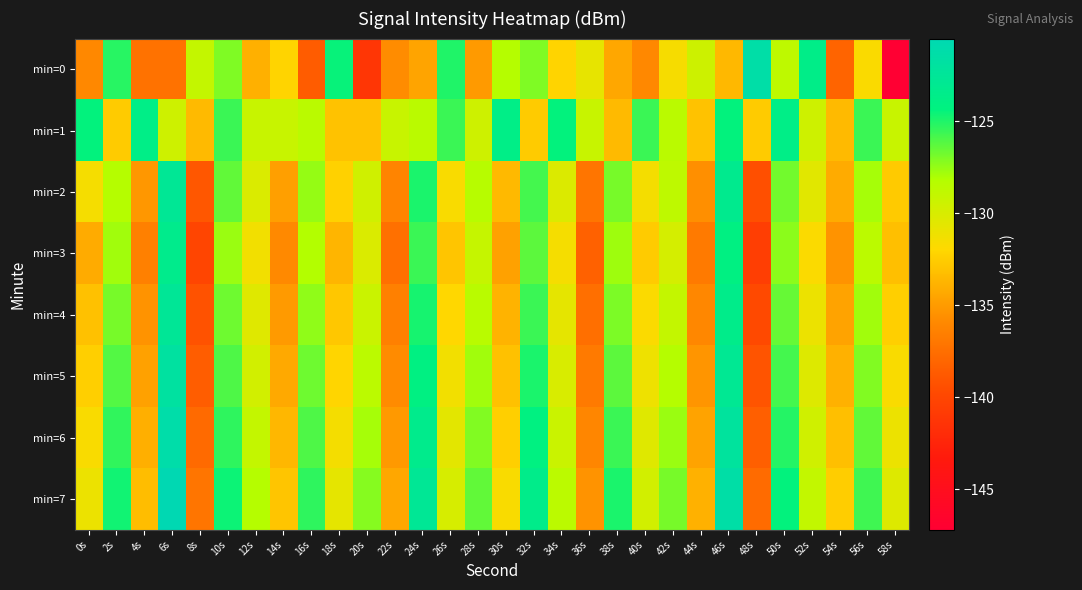

Which series has the largest total across all categories?

min=1